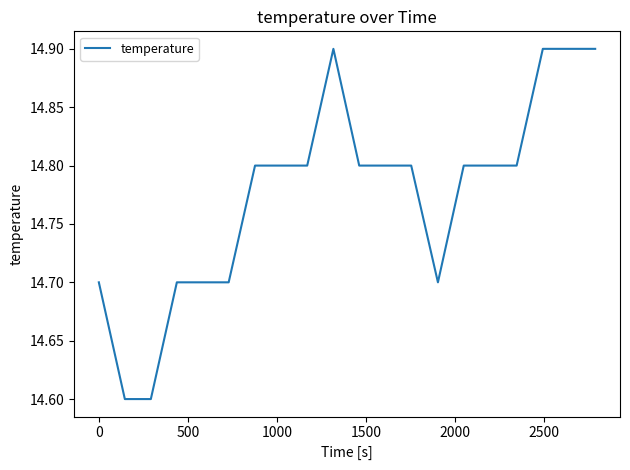

What is the difference between the second highest and second lowest values?

0.3